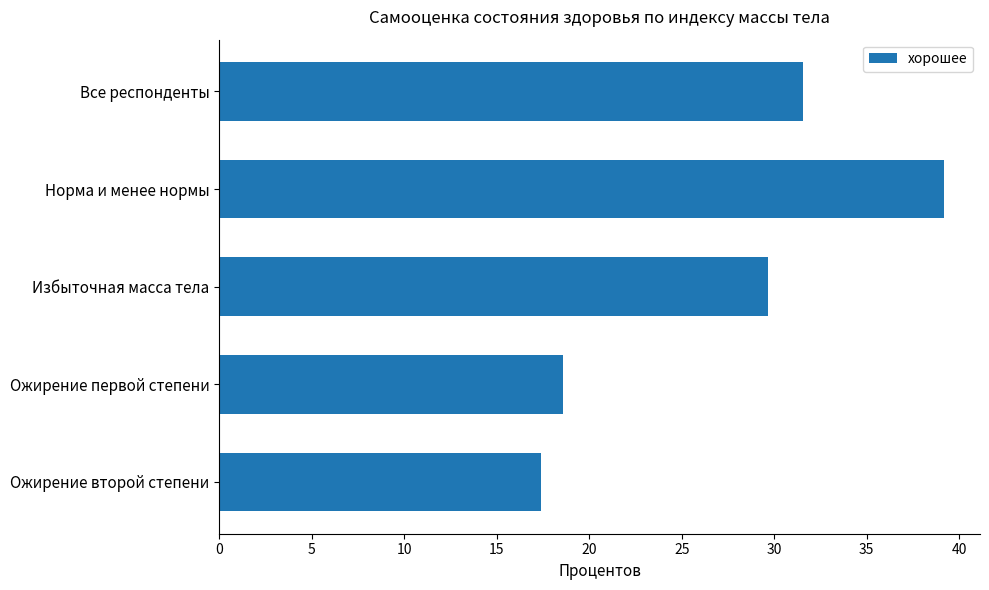

What is the maximum value shown in the chart?

39.2